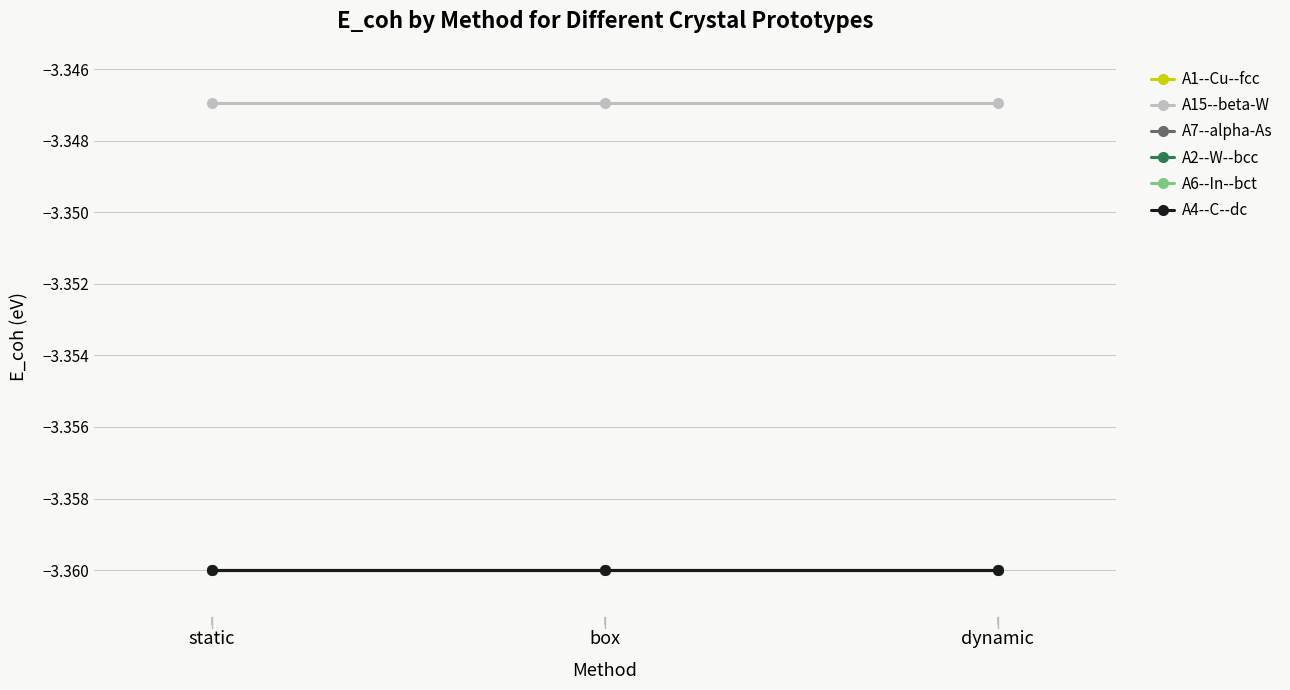

True or false: A4--C--dc has a value of -1.2 at static.

False